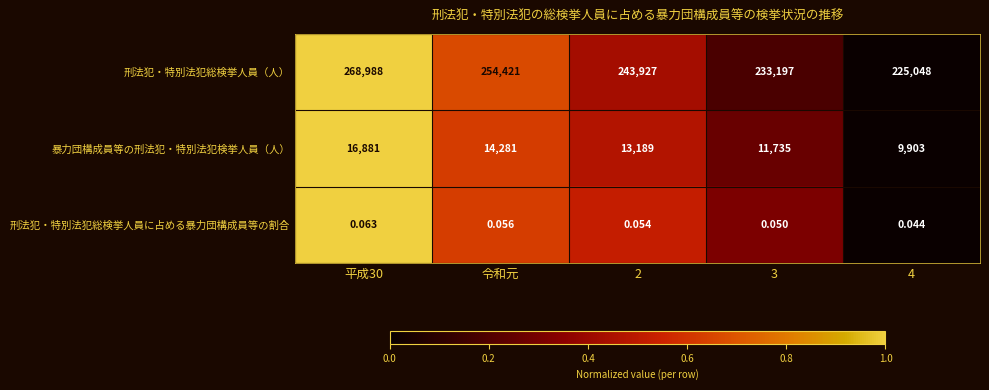

Is the value of 刑法犯・特別法犯総検挙人員に占める暴力団構成員等の割合 at 3 greater than the value of 暴力団構成員等の刑法犯・特別法犯検挙人員（人） at 3?

No